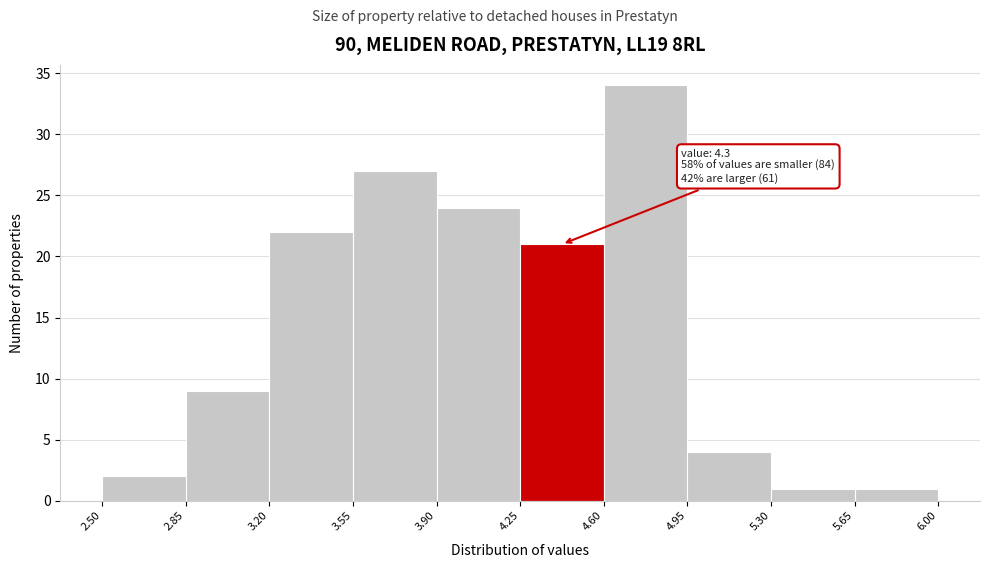

Which range on the x-axis has the tallest bar?

4.60 to 4.95